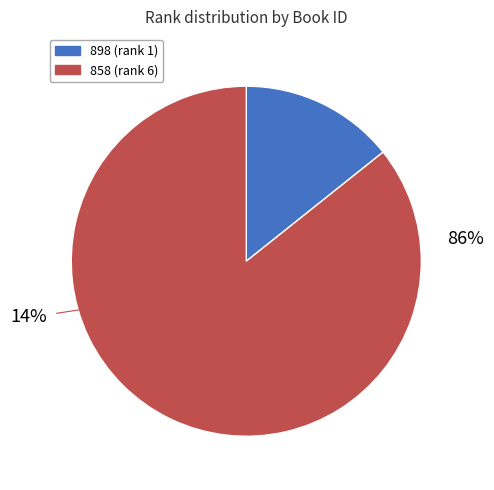

Which slice is the smallest?

898